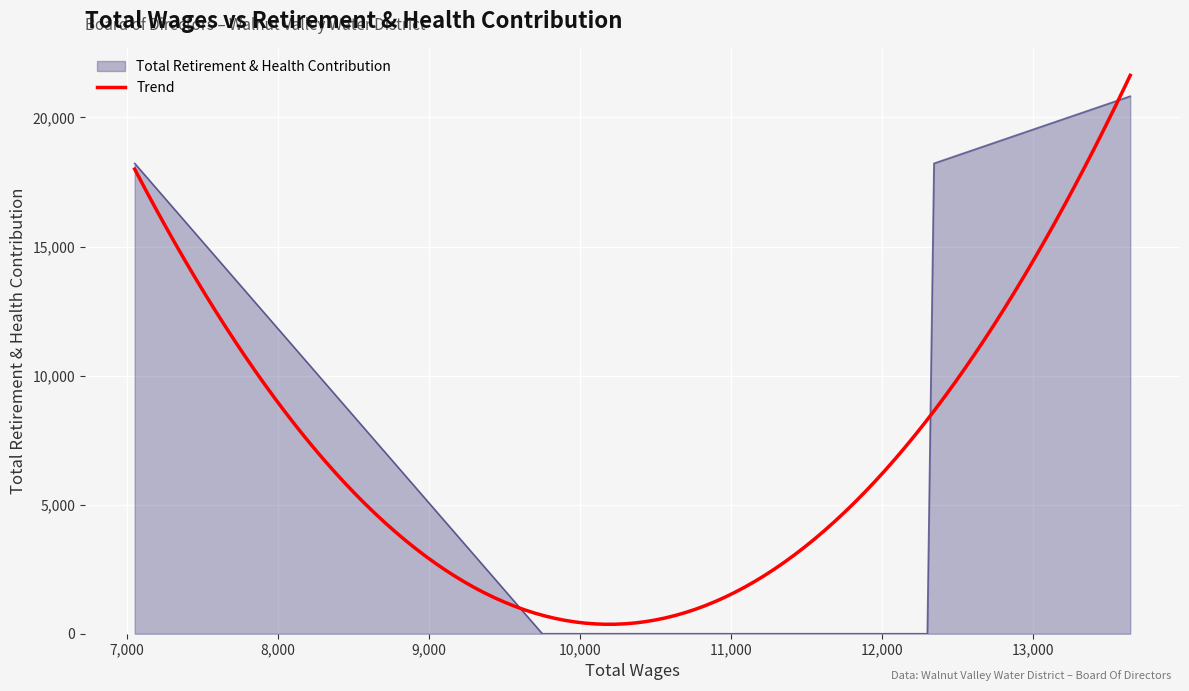

At which category does the chart reach its peak across all series?

13644